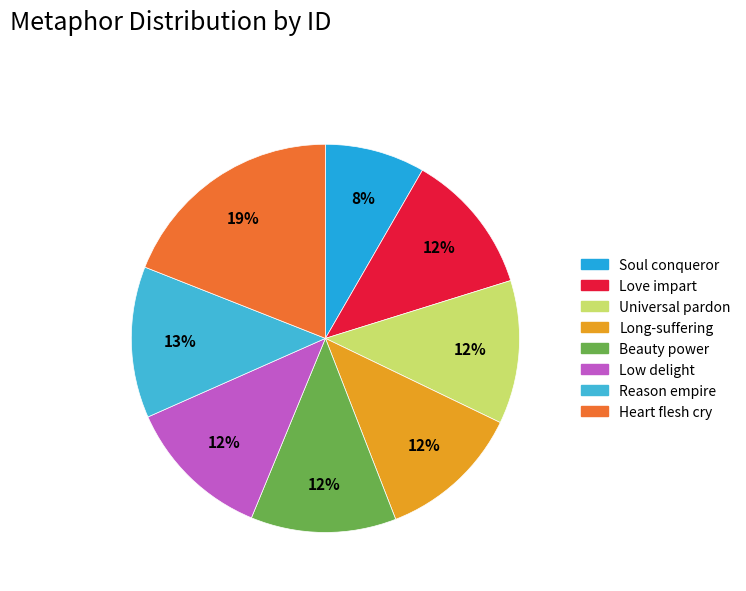

Count the number of slices in the pie.

8